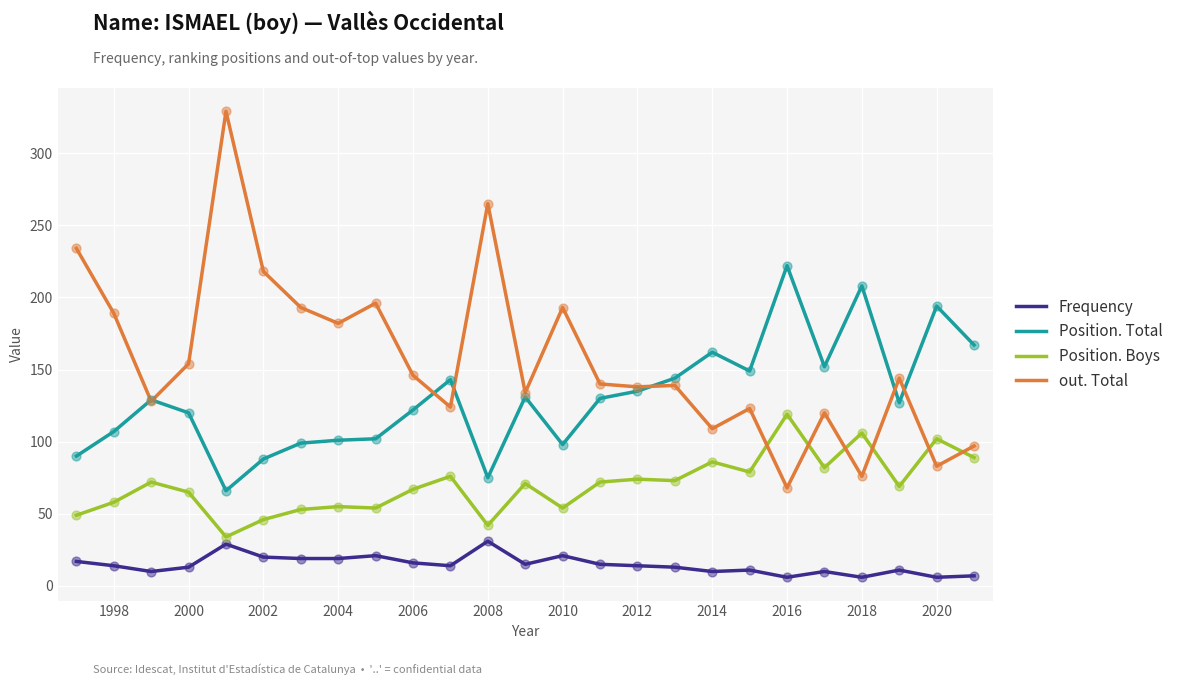

Which series has the largest total across all categories?

out. Total